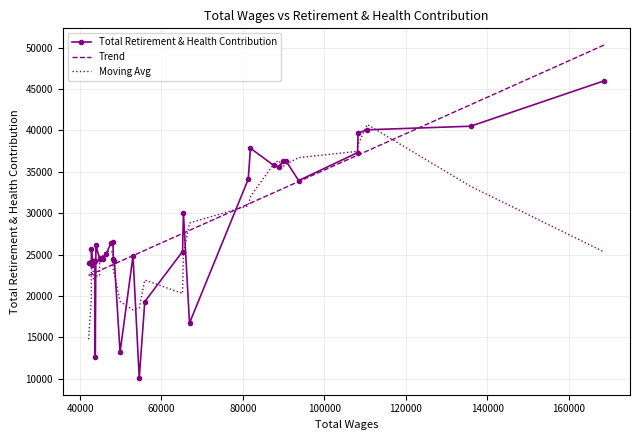

List the series in order of their peak value, lowest first.

Moving Avg, Total Retirement & Health Contribution, Trend